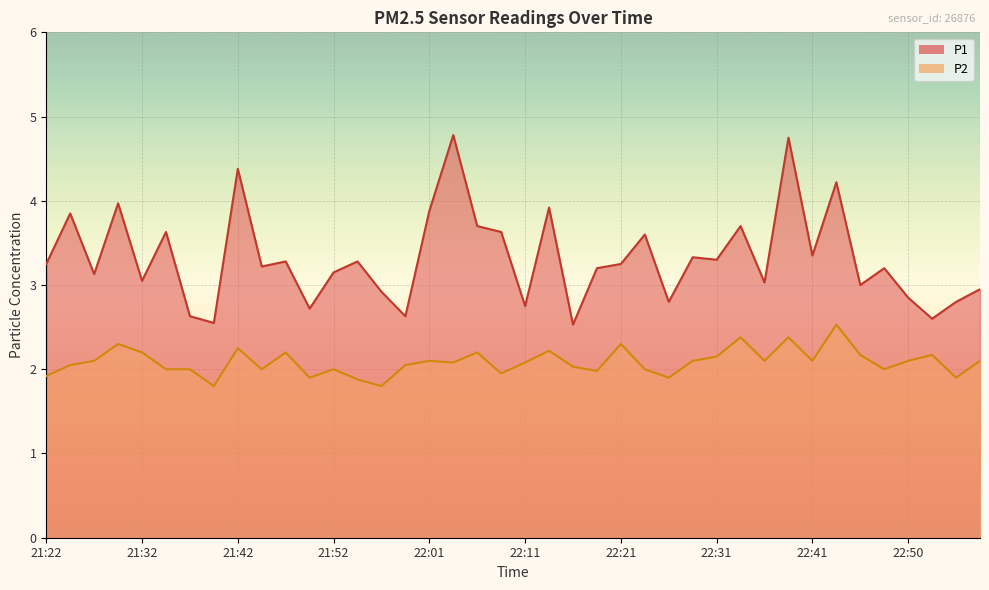

How many distinct data groups are displayed?

2